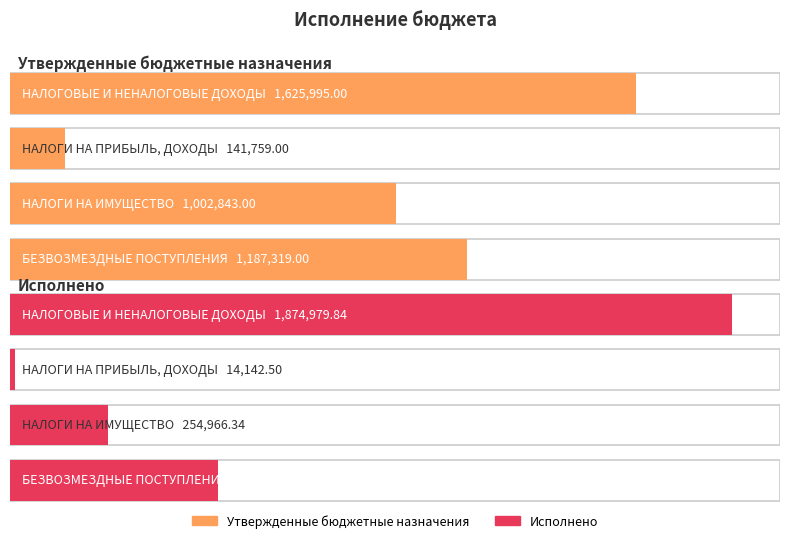

What is the total value across all series at НАЛОГОВЫЕ И НЕНАЛОГОВЫЕ ДОХОДЫ?

3500974.8